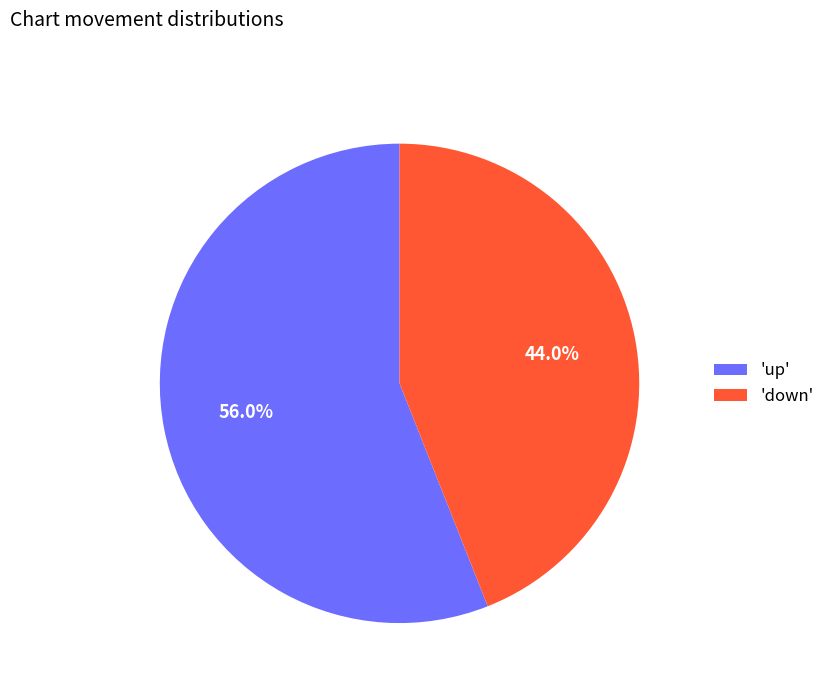

To the nearest percent, what is the difference between the largest and smallest slice percentages?

12%